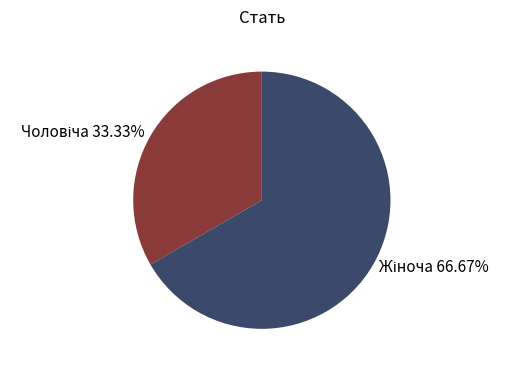

Is there any slice that represents more than half of the pie?

Yes